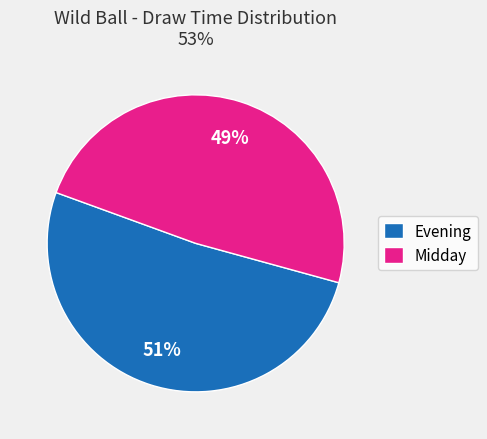

Count the number of slices in the pie.

2